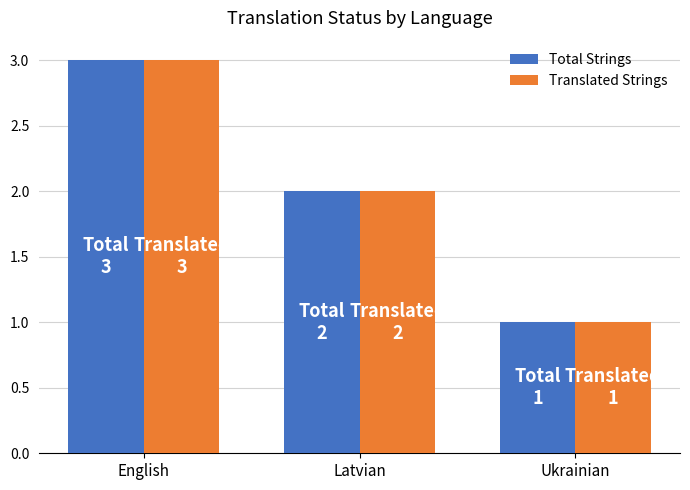

Reading left to right, extract all data points from this chart.

Total Strings: English=3	Latvian=2	Ukrainian=1
Translated Strings: English=3	Latvian=2	Ukrainian=1